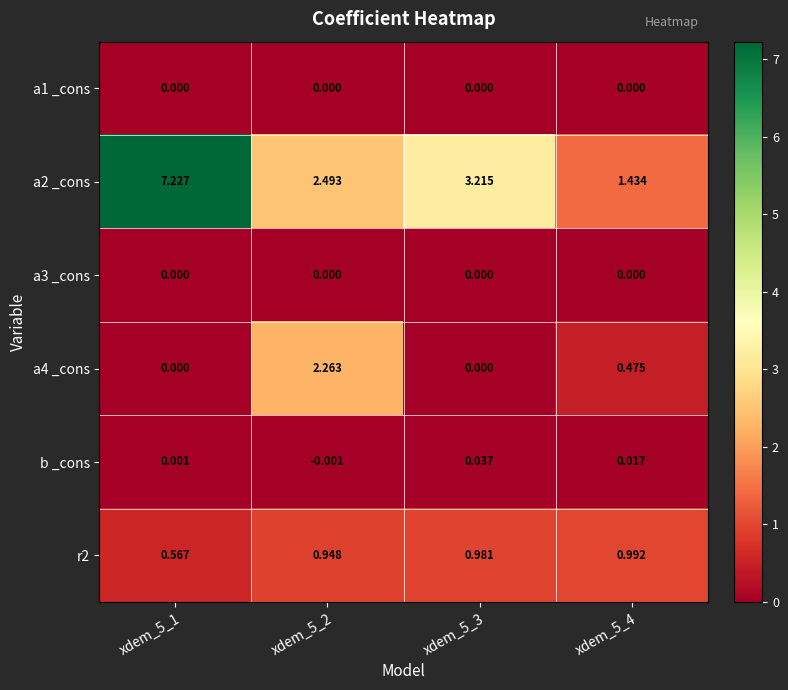

How many values in the b _cons series are below 0?

1